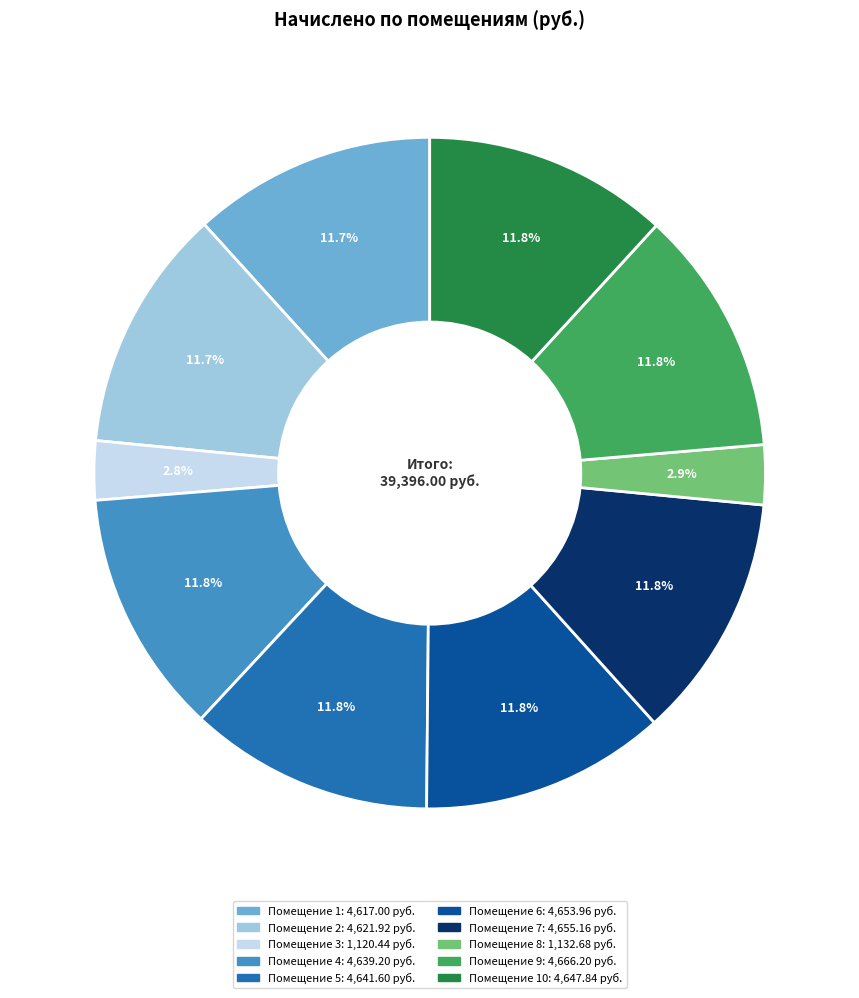

Does any single category account for the majority?

No